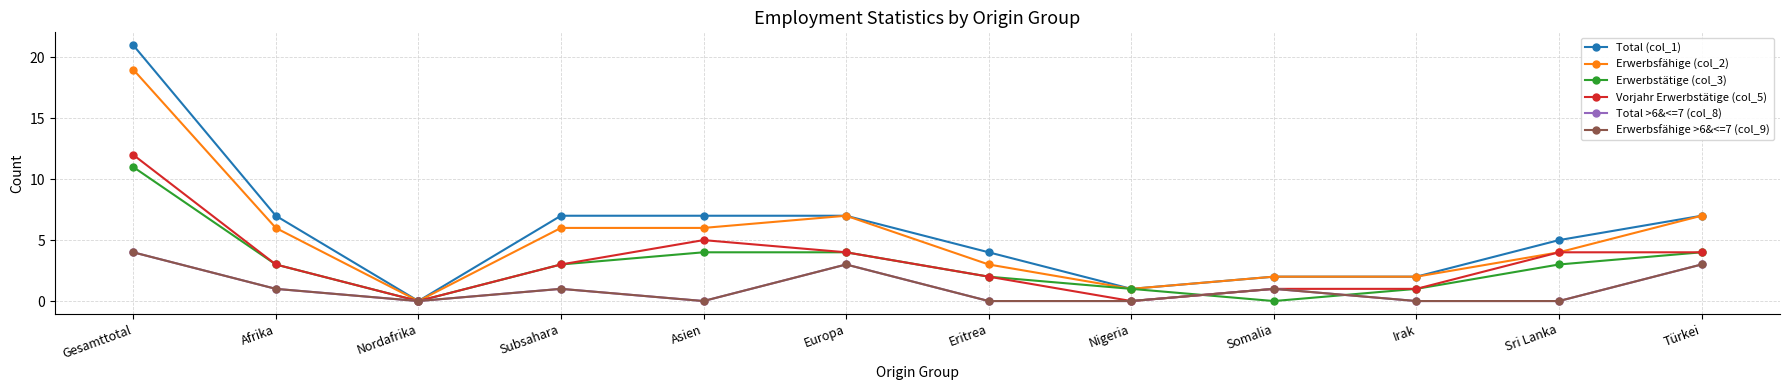

At which category does Erwerbsfähige (col_2) reach its first local valley?

Nordafrika